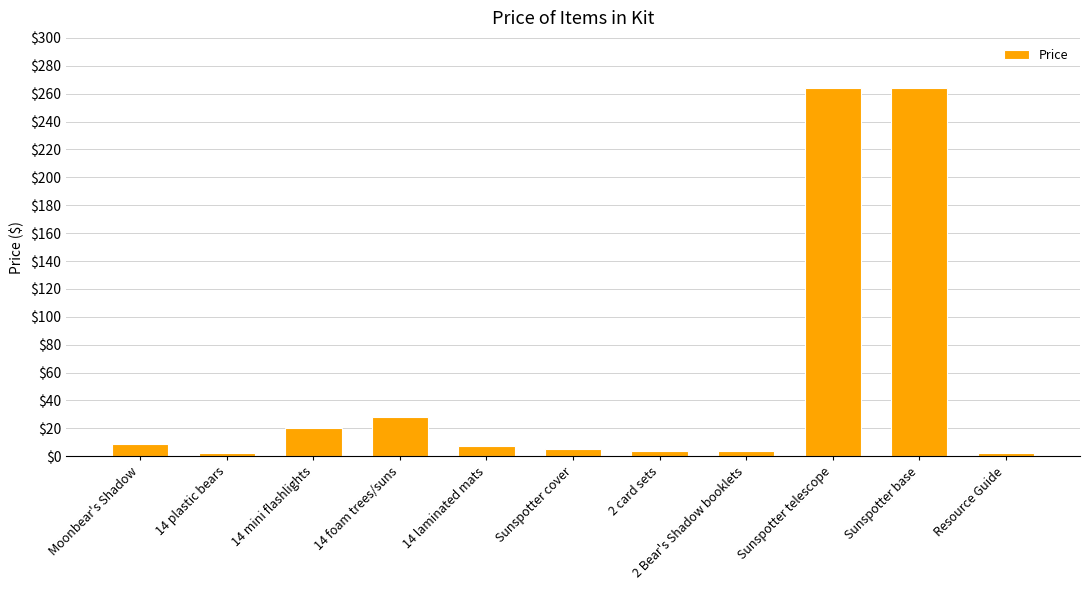

Read the value at 14 foam trees/suns.

28.0